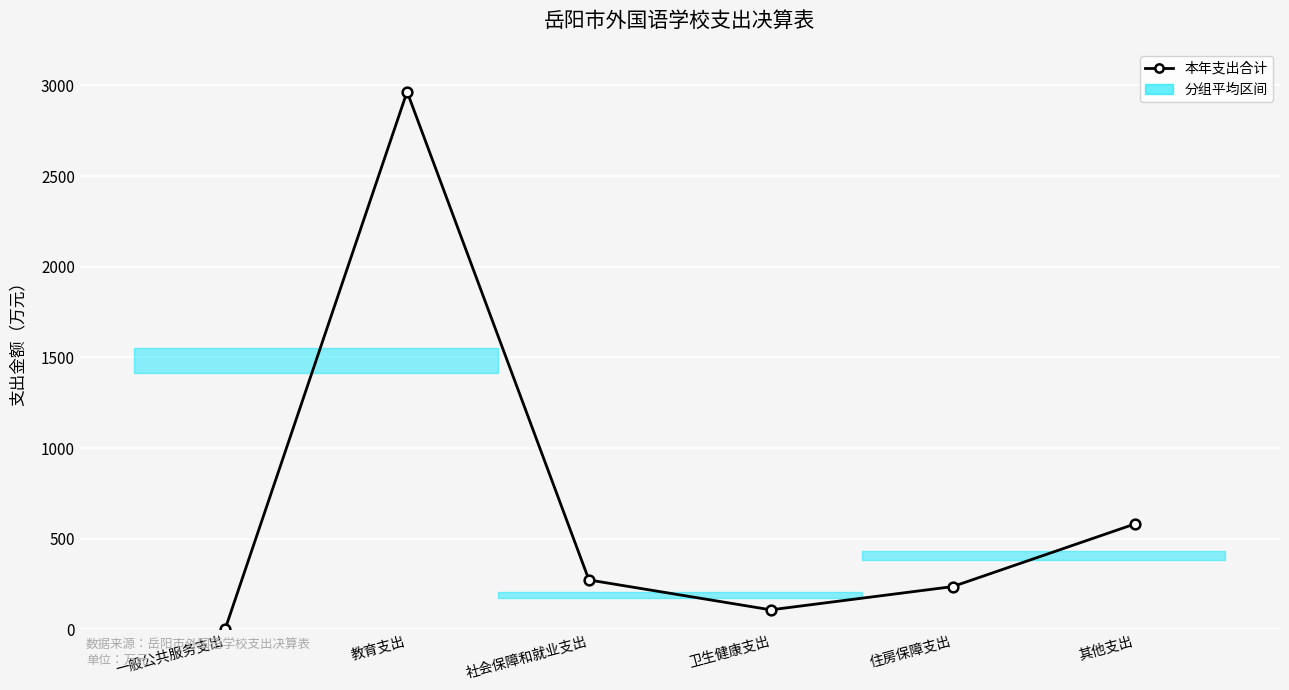

How many interior local valleys (lower than both neighbors) does the data have?

1